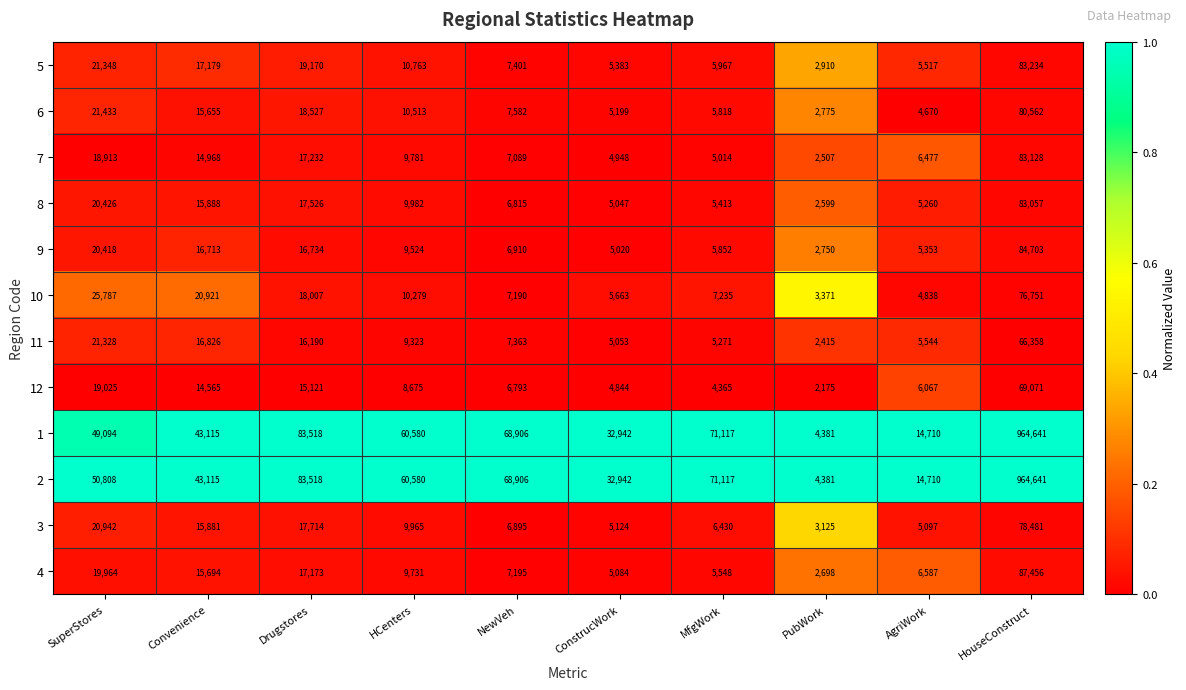

The value of 12 at NewVeh is 6793. True or false?

True